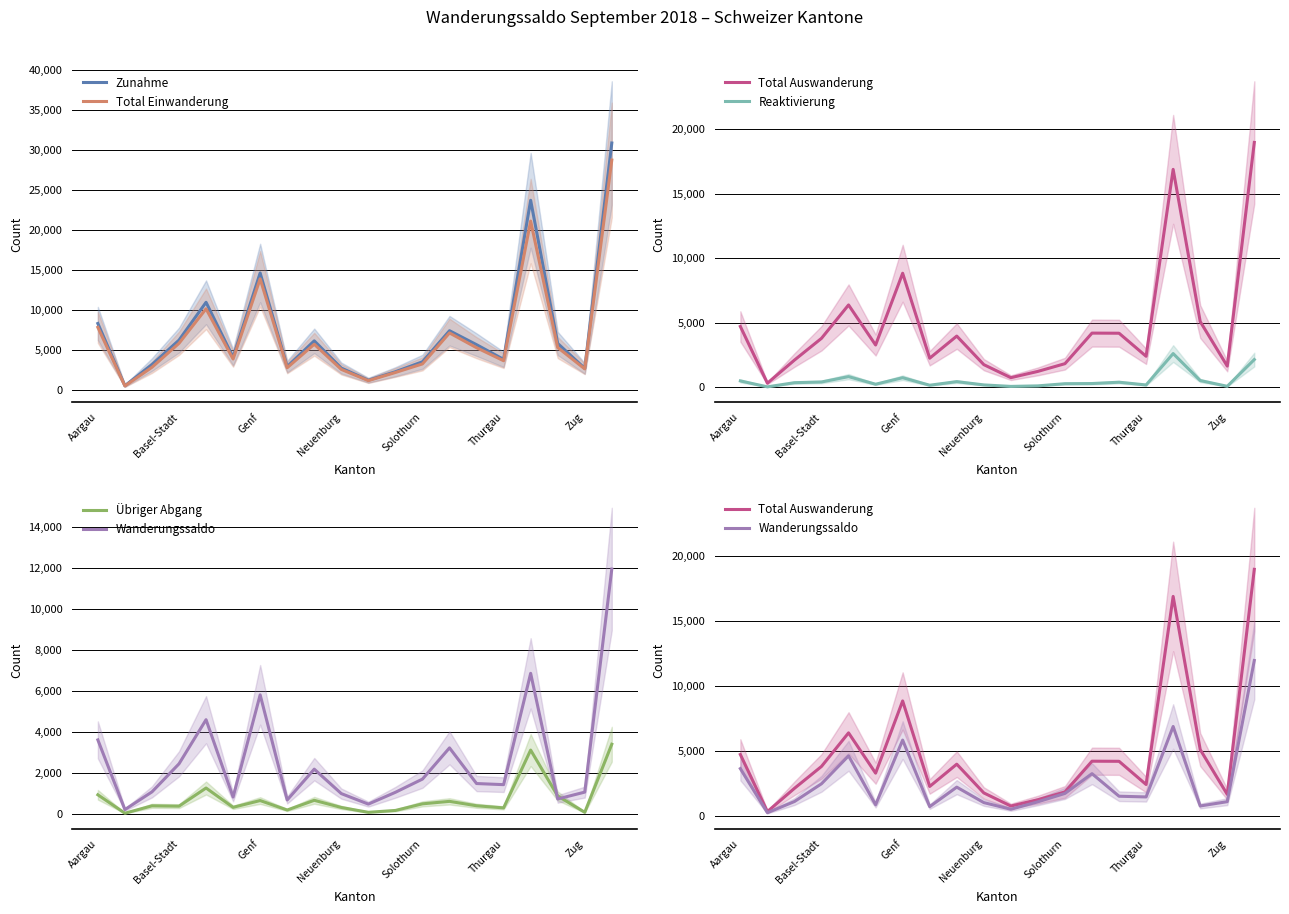

Count the number of categories in the chart.

20